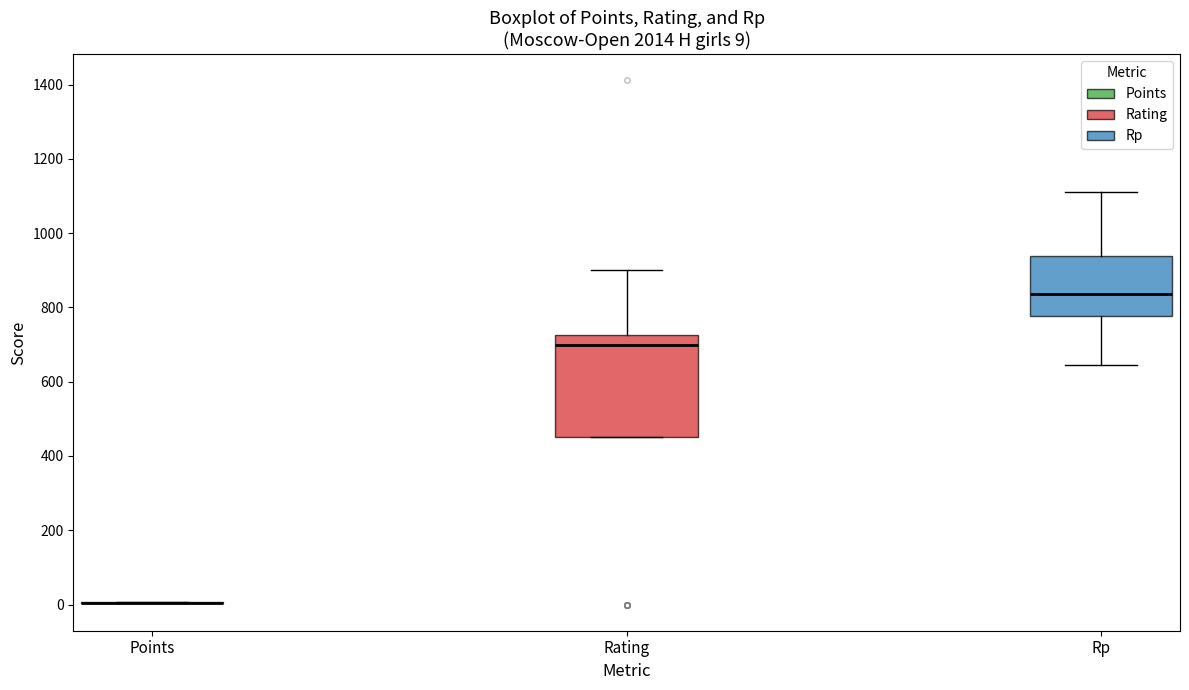

Comparing the boxes themselves (not the whiskers), which one is the tallest?

Rating